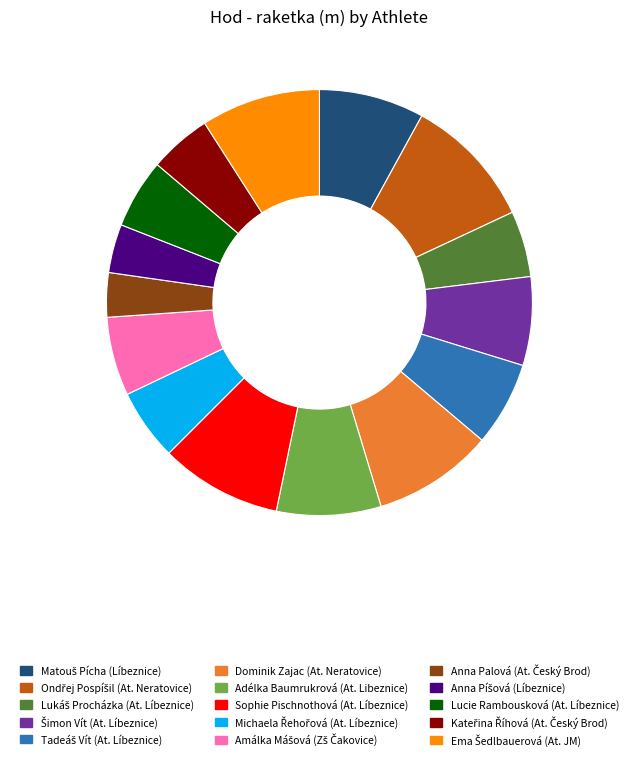

Is there any slice that represents more than half of the pie?

No